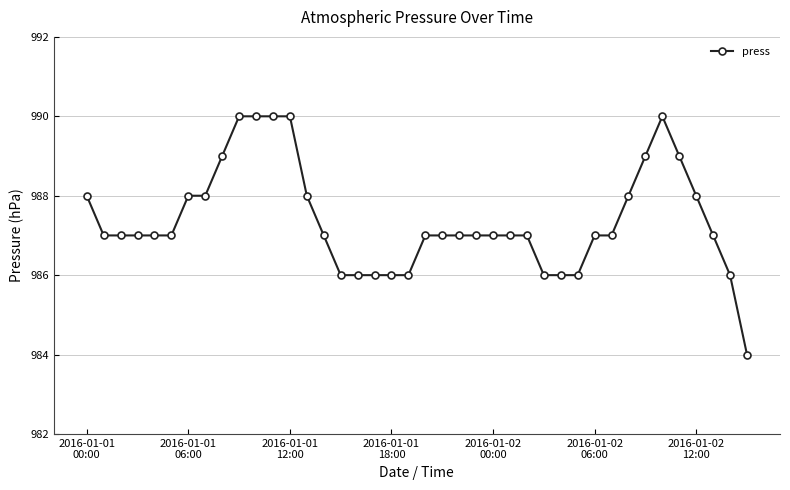

What is the difference between the maximum and minimum values?

6